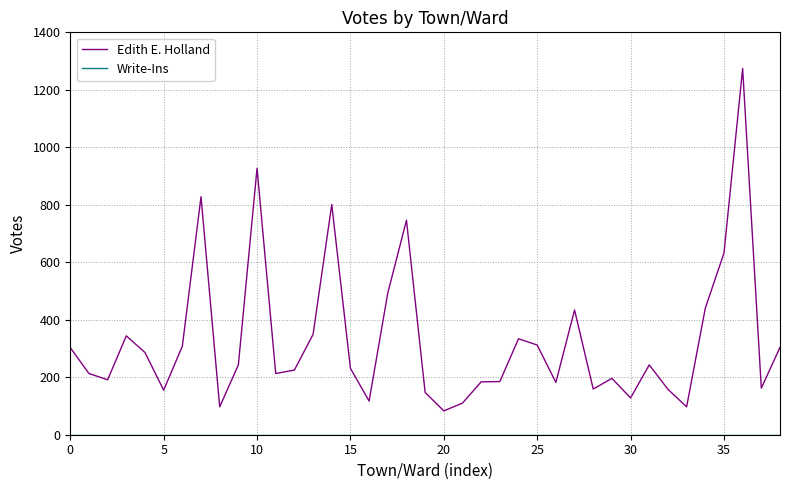

Which series has the largest range (max minus min)?

Edith E. Holland